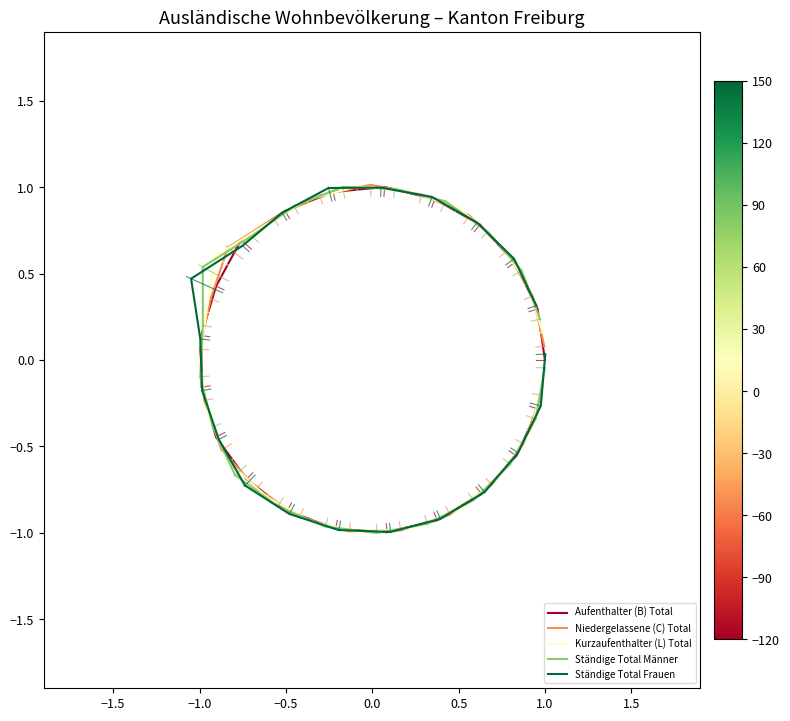

What is the minimum value shown in the chart?

-1.0